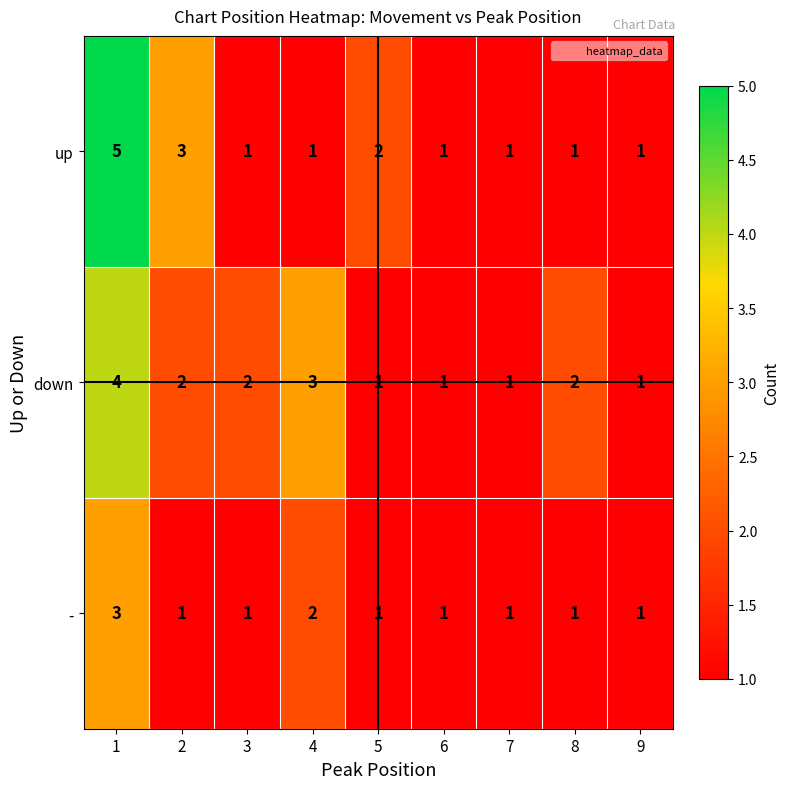

Count the up values in the range 1 to 2.

7